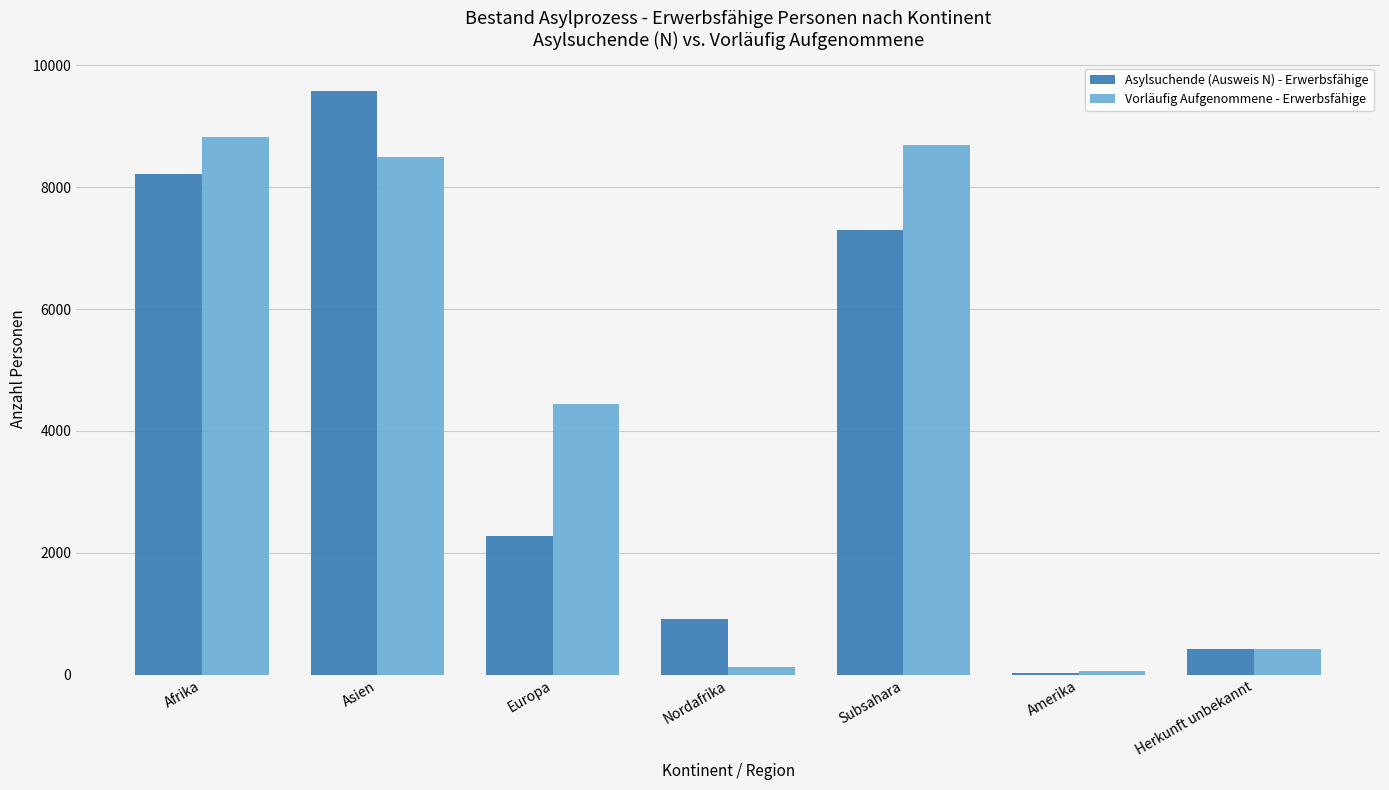

What is the total value across all series at Amerika?

90